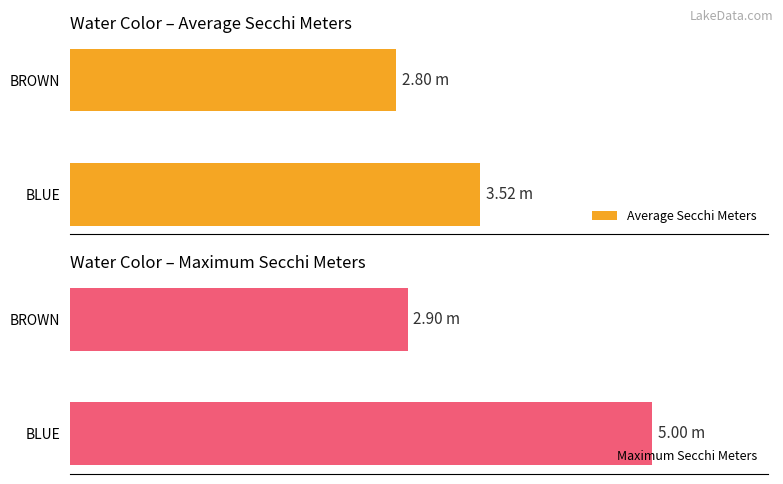

Is it true that Maximum Secchi Meters equals 5.0 at BLUE?

True